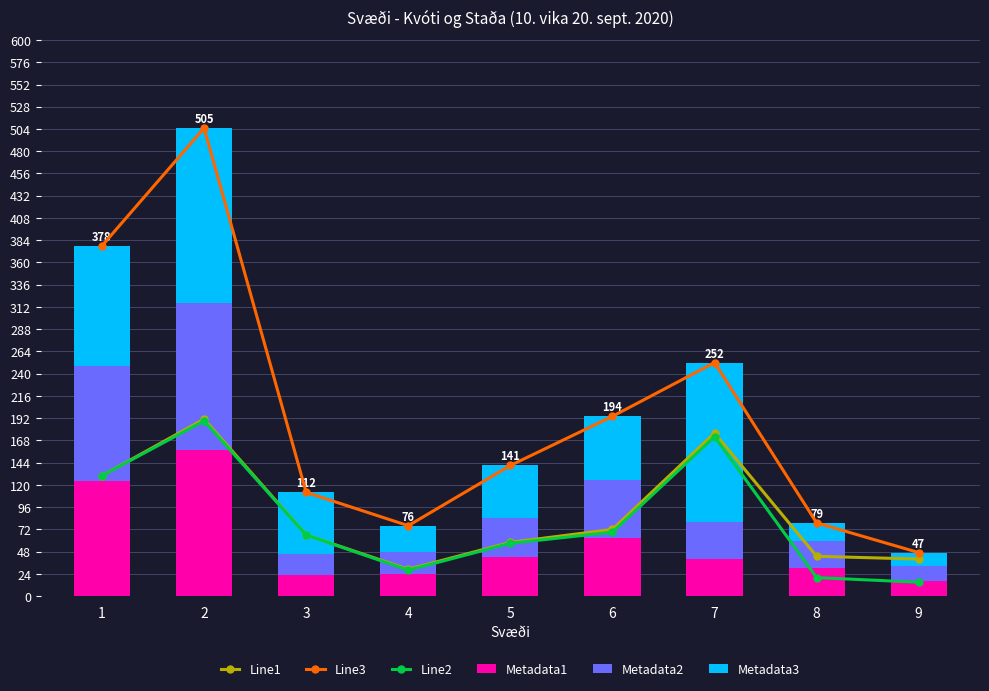

At which label is Line2 closest to 102?

1